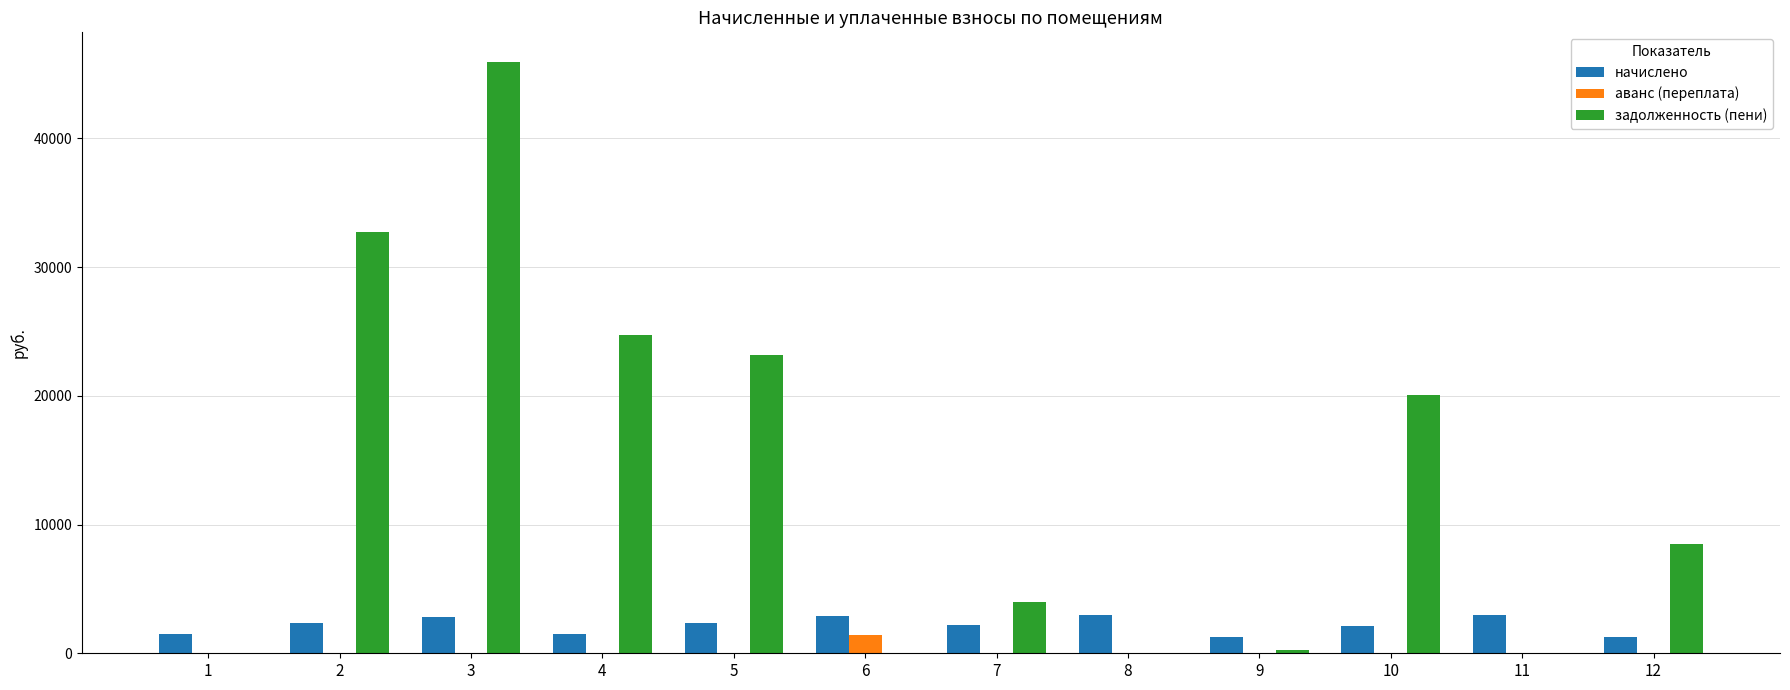

At which label does задолженность (пени) reach its peak?

3